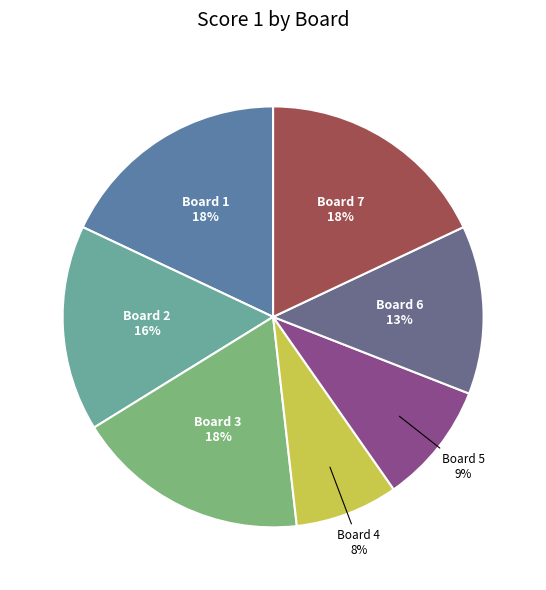

How many slices are in this pie chart?

7